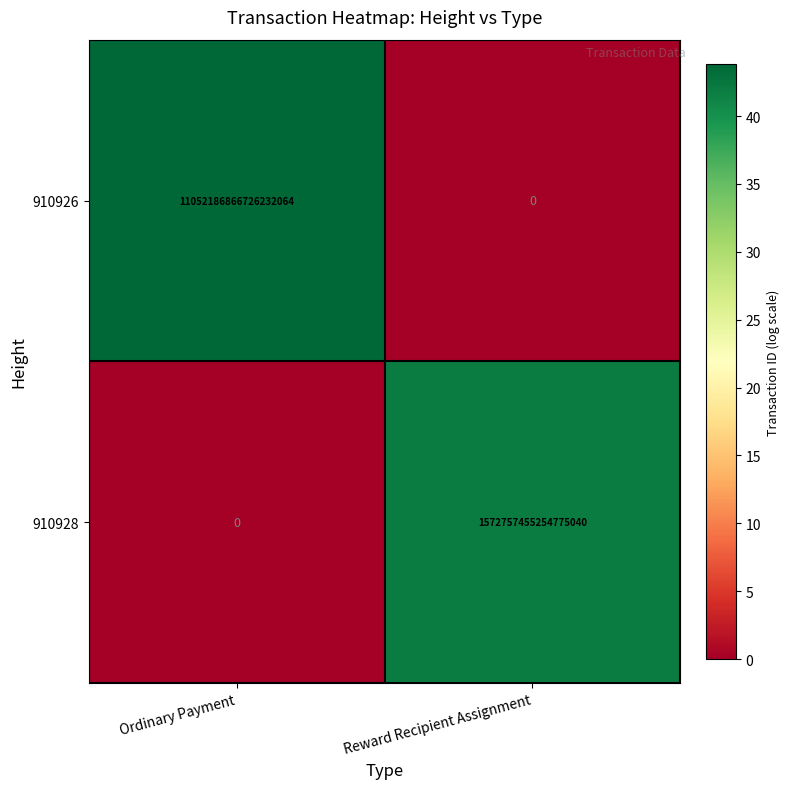

Is it true that 910928 equals -1016944312765854976 at Ordinary Payment?

False